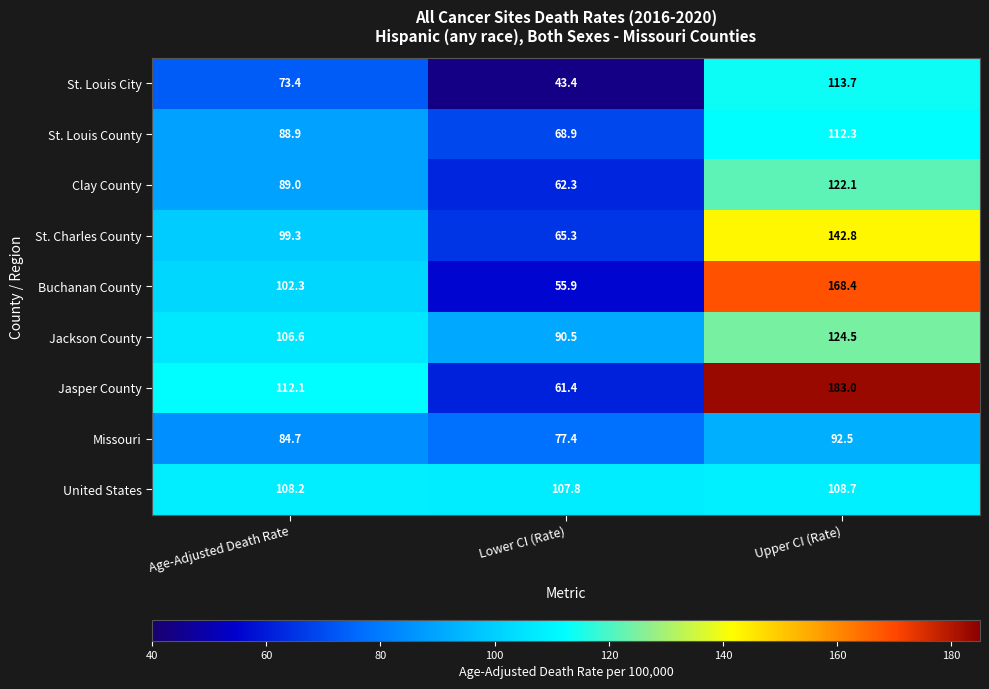

Which series has the largest total across all categories?

Jasper County